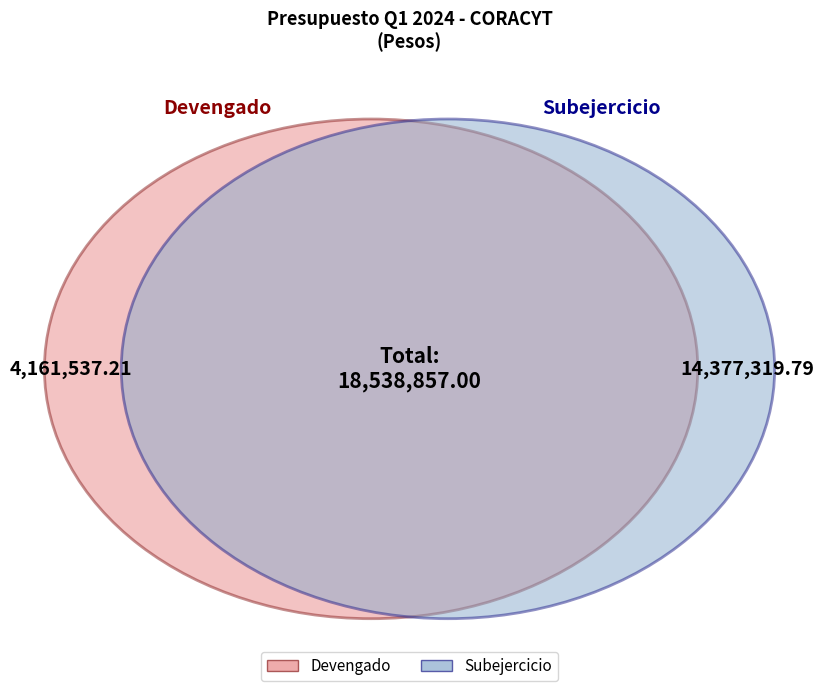

Which slice is the smallest?

Devengado